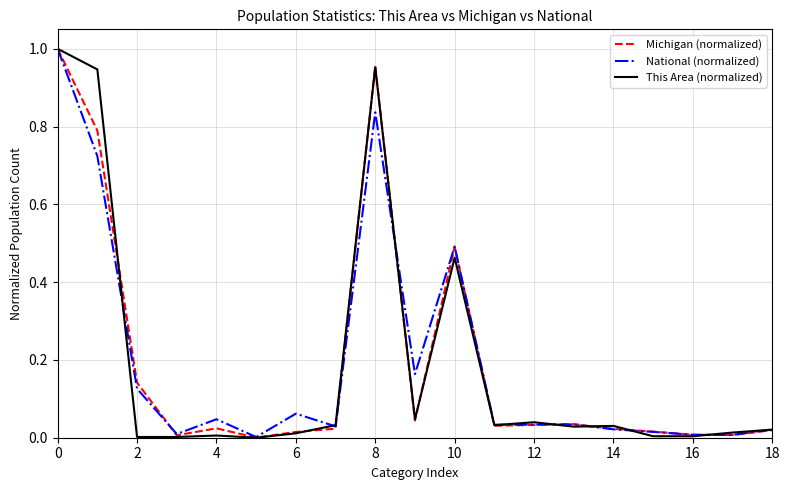

Which series has the widest spread of values?

This Area (normalized)